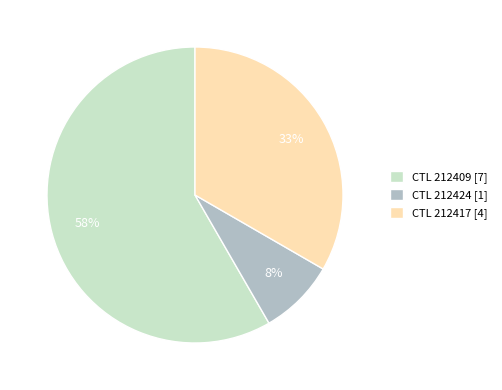

Rank the categories by value from lowest to highest.

CTL 212424 [1], CTL 212417 [4], CTL 212409 [7]